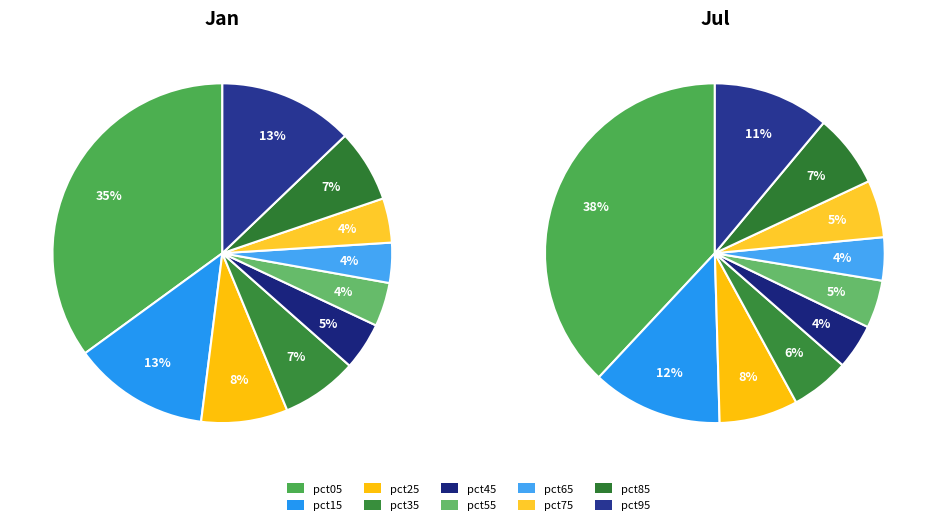

To the nearest percent, what is the average slice percentage?

10%